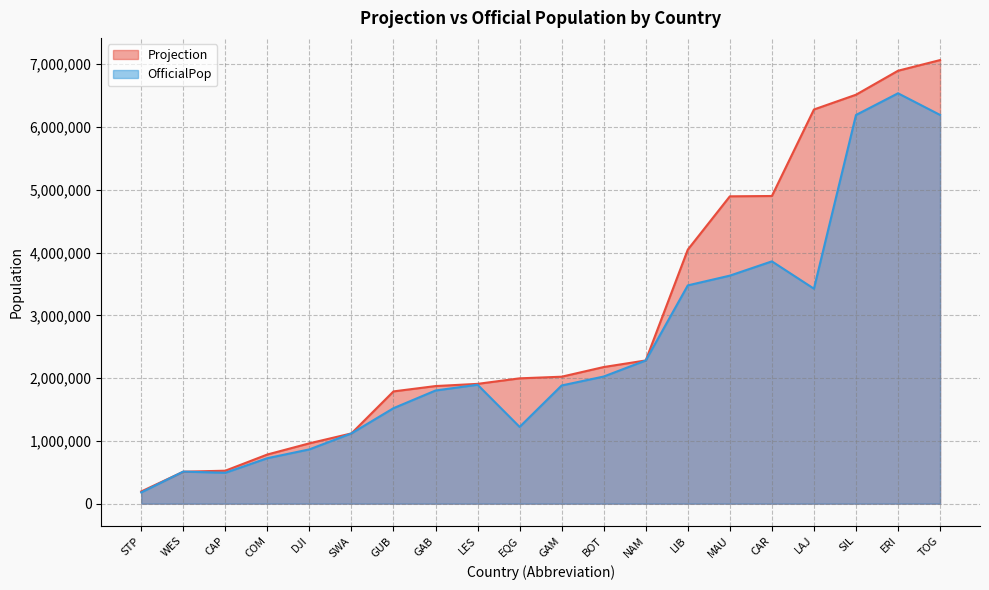

How many lines are shown in the chart?

2